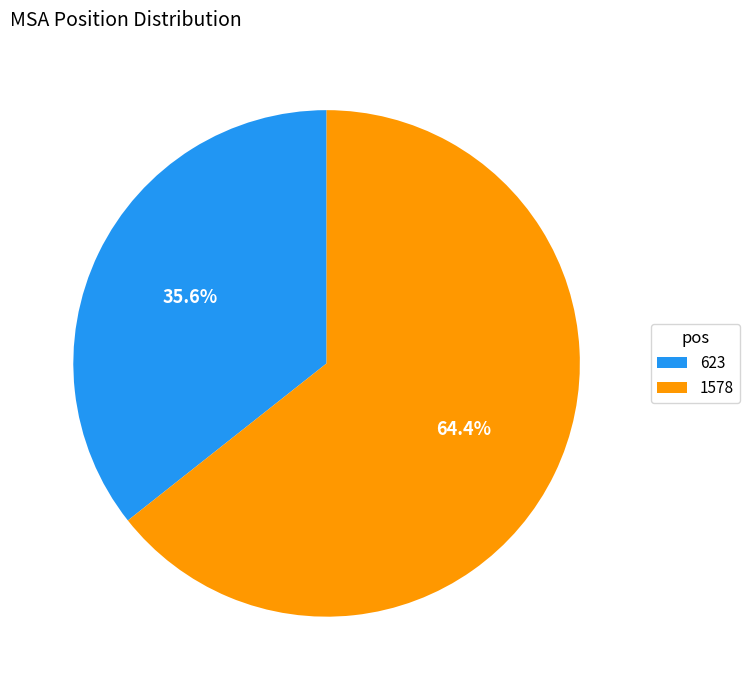

What portion of the pie excludes 1578?

35.6%